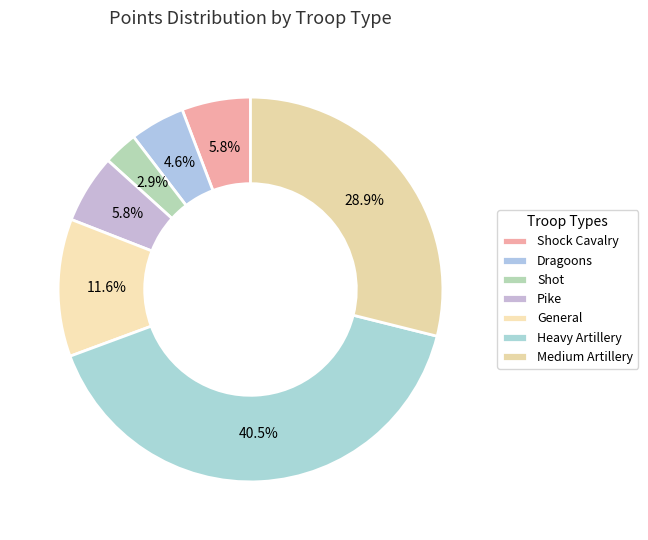

How many slices are in this pie chart?

7